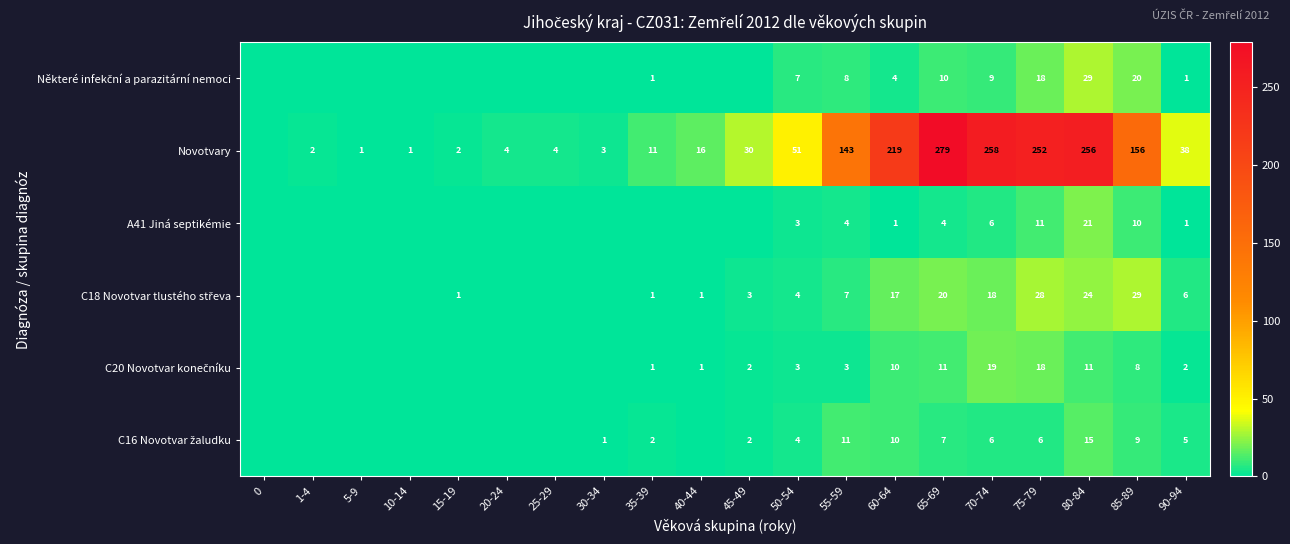

What is the sum of the A41 Jiná septikémie values at 55-59 and 60-64?

5